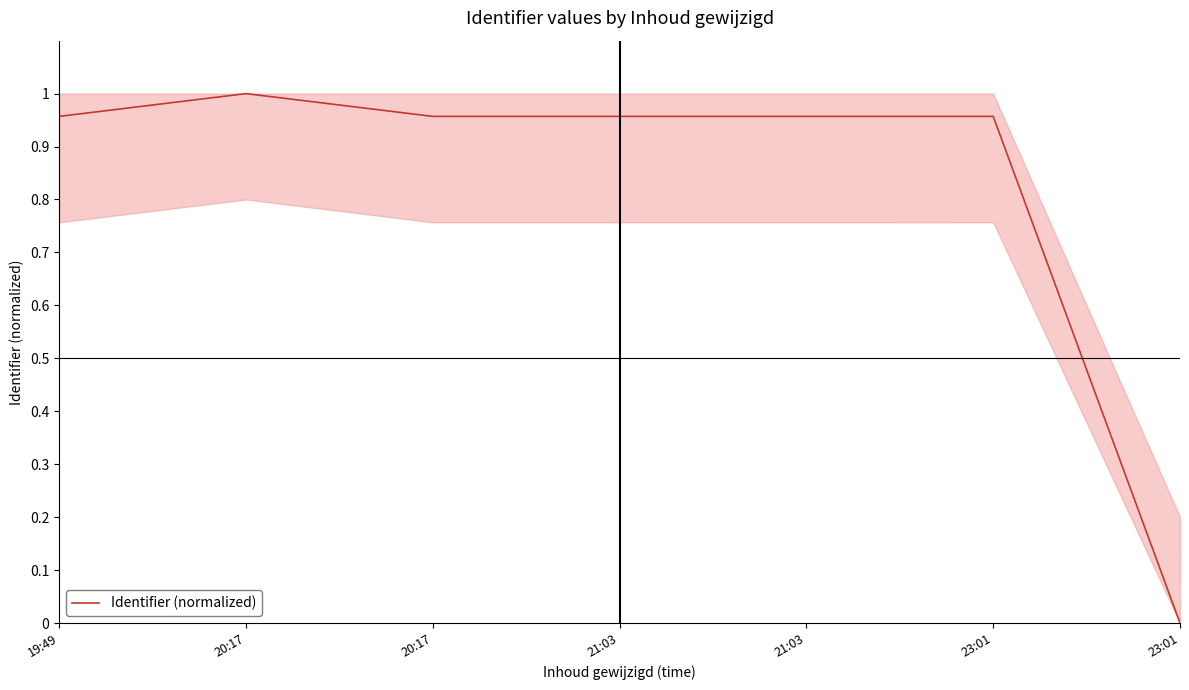

How many lines are shown in the chart?

1